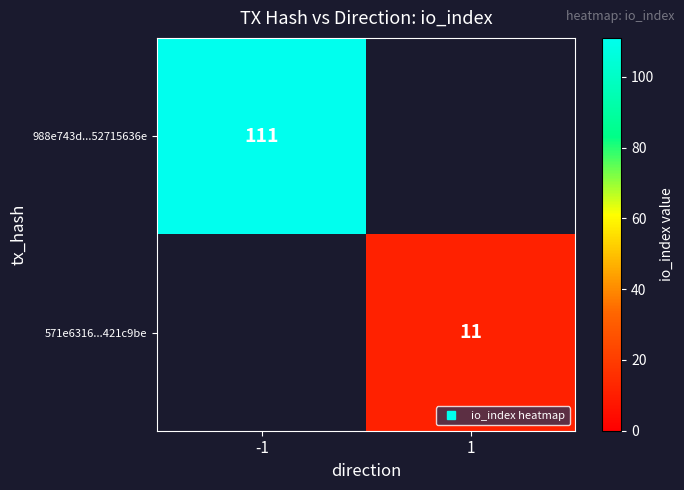

How many data points in 571e6316...421c9be are less than 11?

1